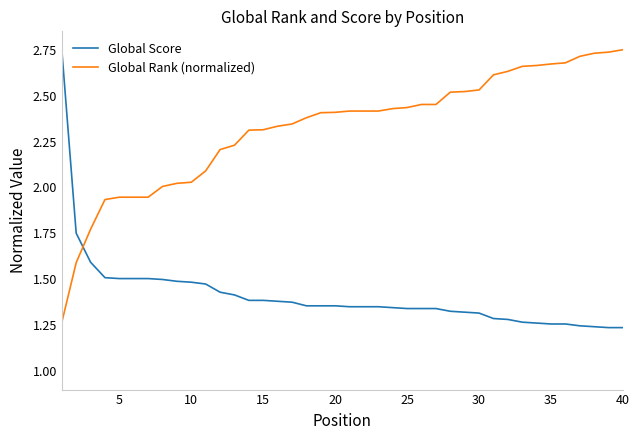

How many lines are shown in the chart?

2